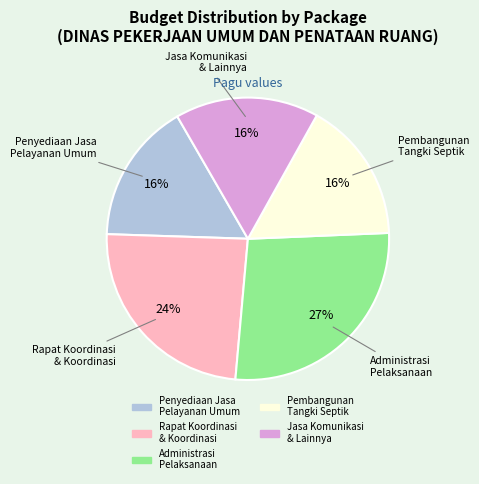

To the nearest percent, what is the difference between the largest and smallest slice percentages?

11%